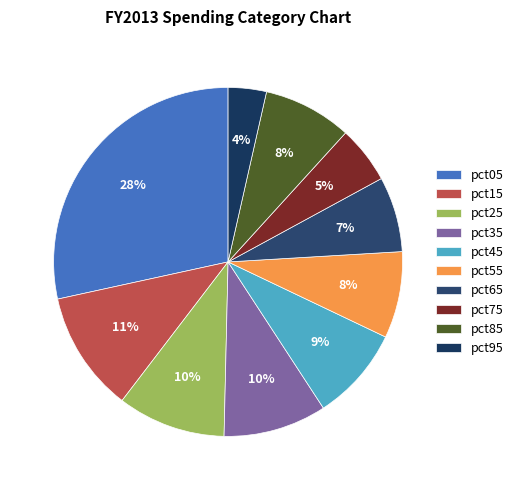

How much of the chart is everything except pct25?

90.0%